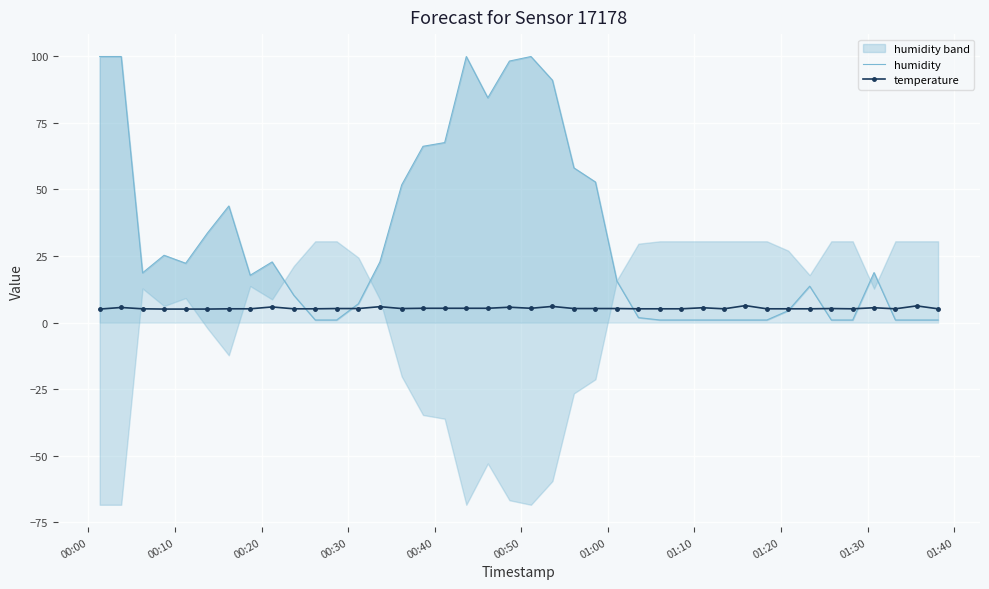

What is the highest value of the humidity series?

99.9